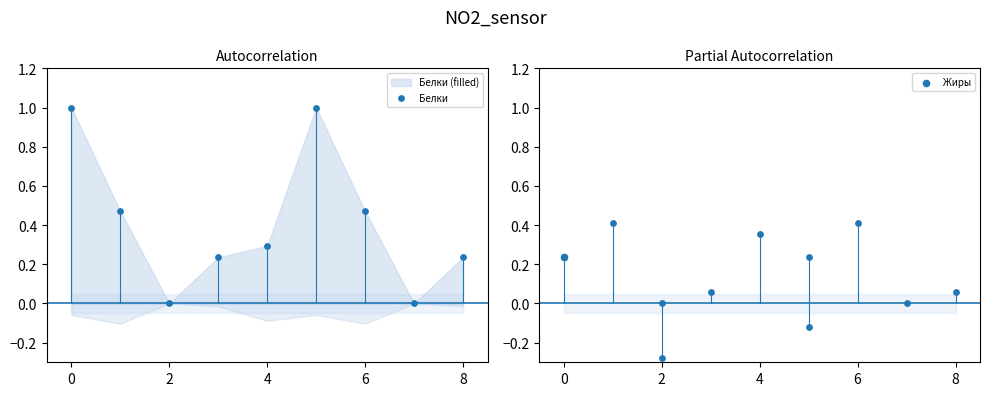

What is the change in value from 0 to 7?

-1.0